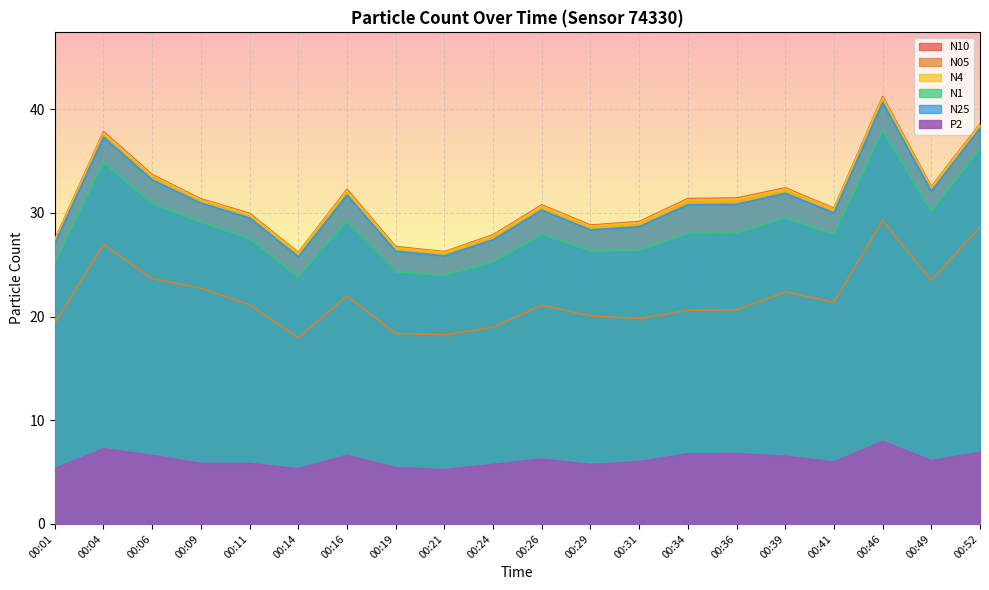

Between 00:16 and 00:31, which series saw the biggest shift?

N10